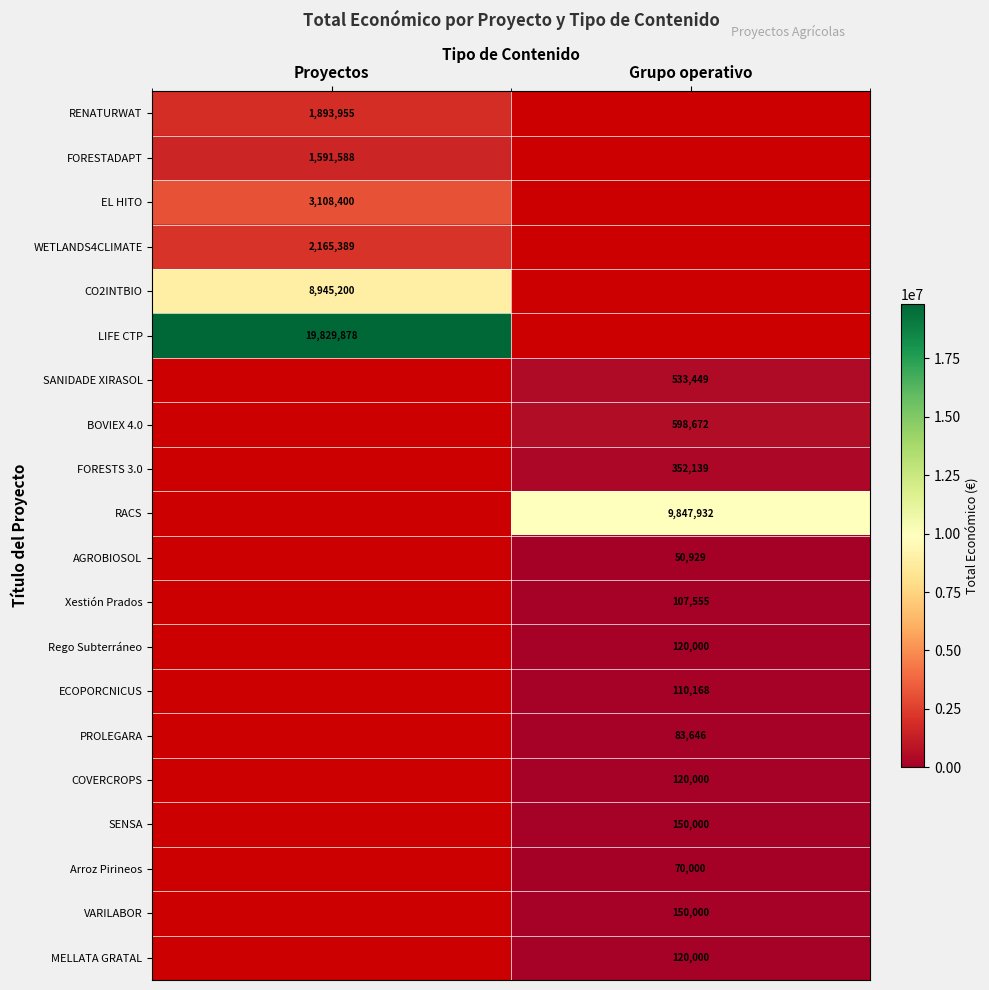

What is the maximum value shown in the chart?

19829878.0